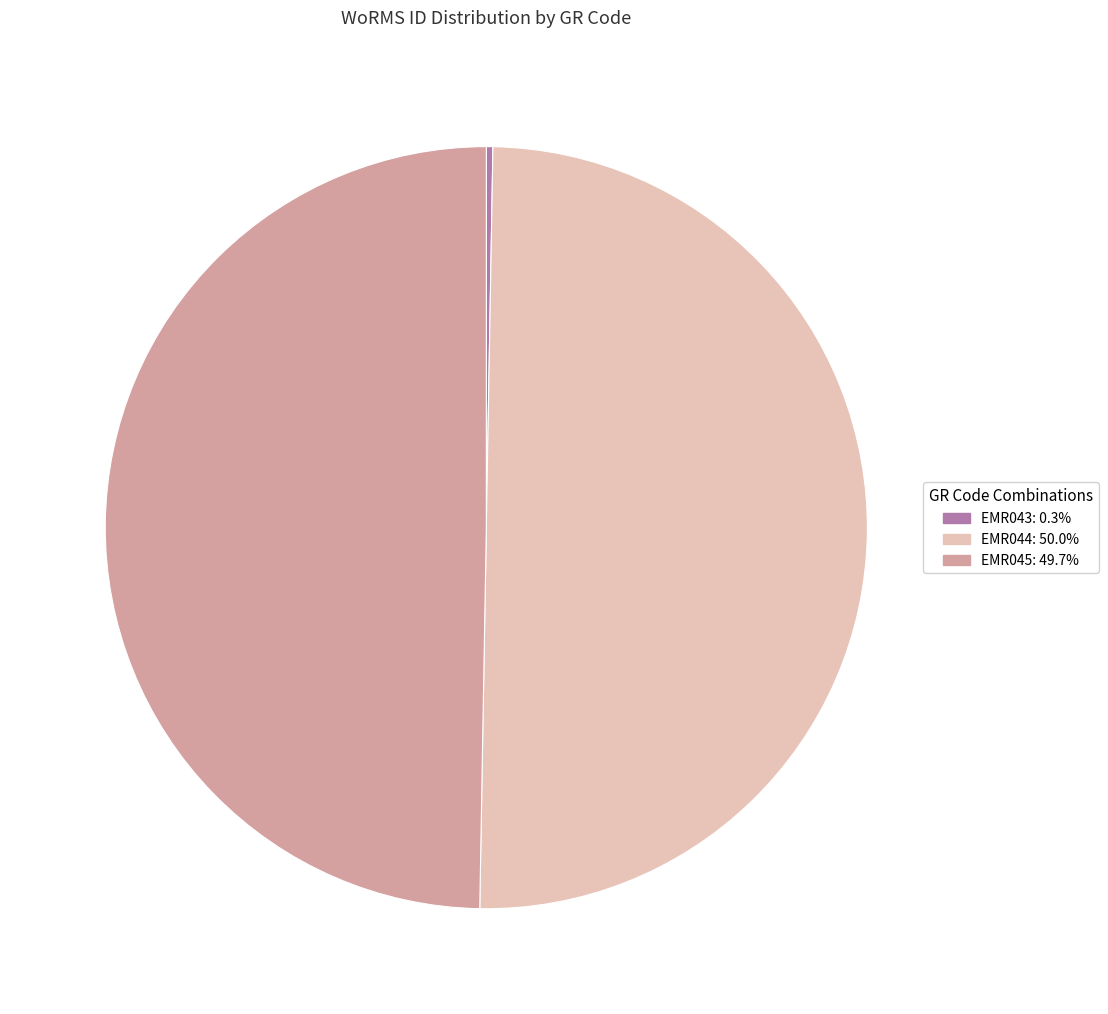

Count the number of slices in the pie.

3